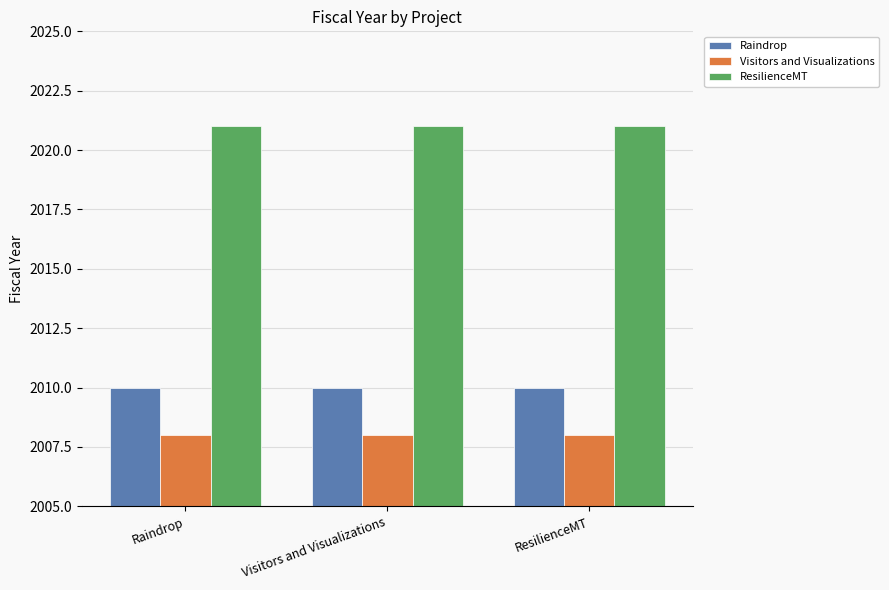

Count the number of data series in this chart.

3